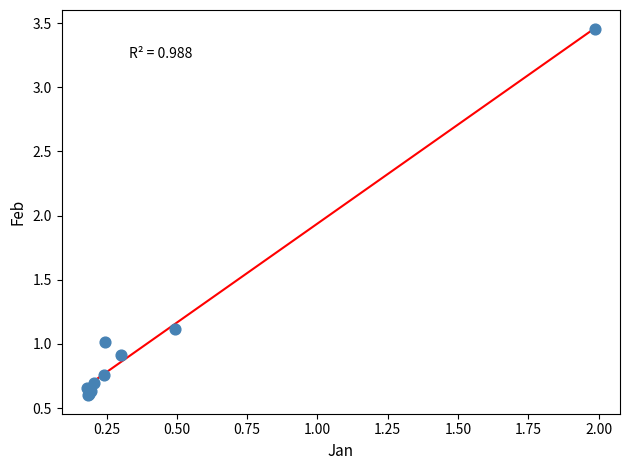

What Y value in the scatter plot is closest to 2?

1.1